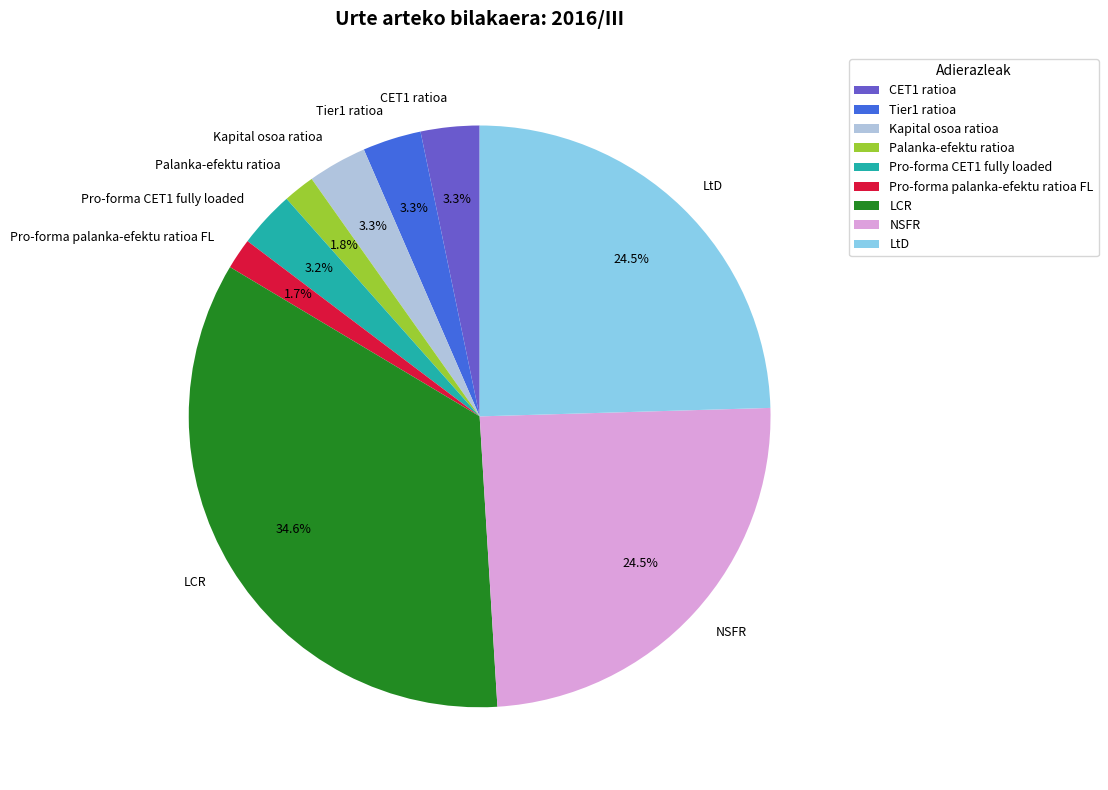

Which category has the biggest portion of the pie?

LCR